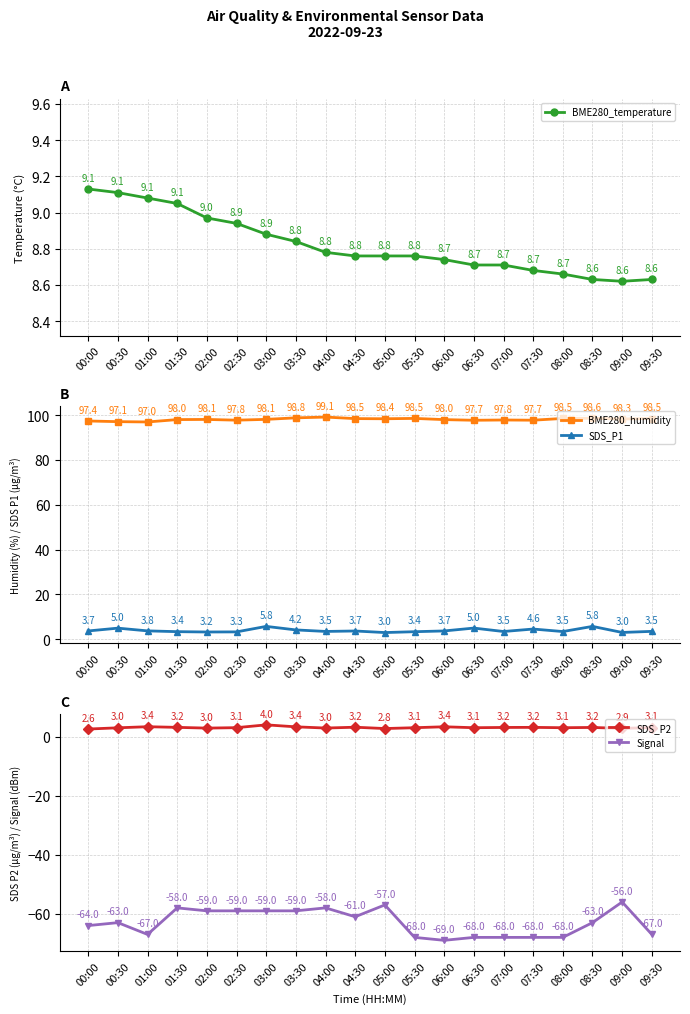

Rank the series by their maximum value, from lowest to highest.

Signal, SDS_P2, SDS_P1, BME280_temperature, BME280_humidity